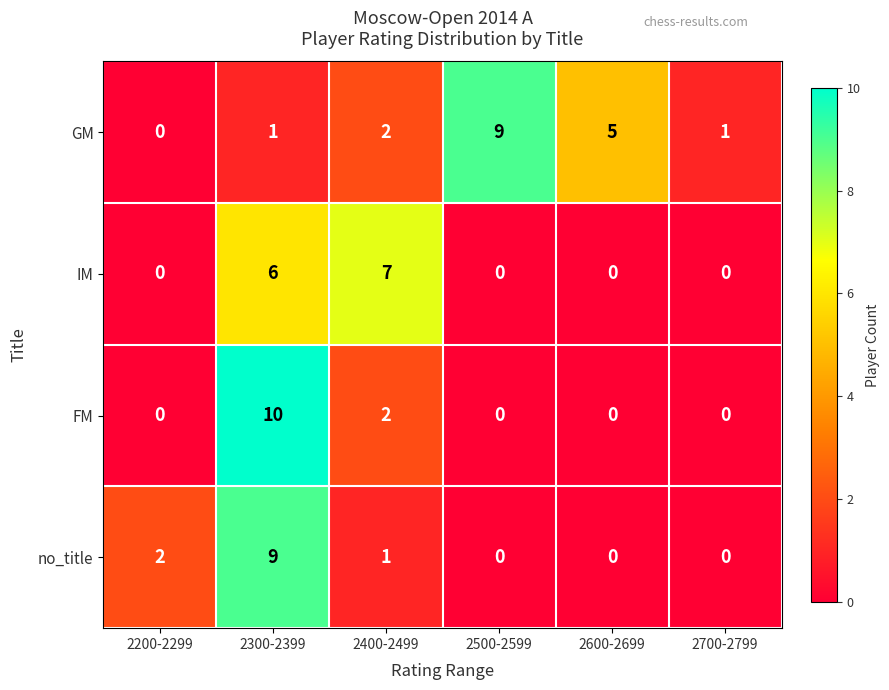

Which series changed the most between 2200-2299 and 2600-2699?

GM